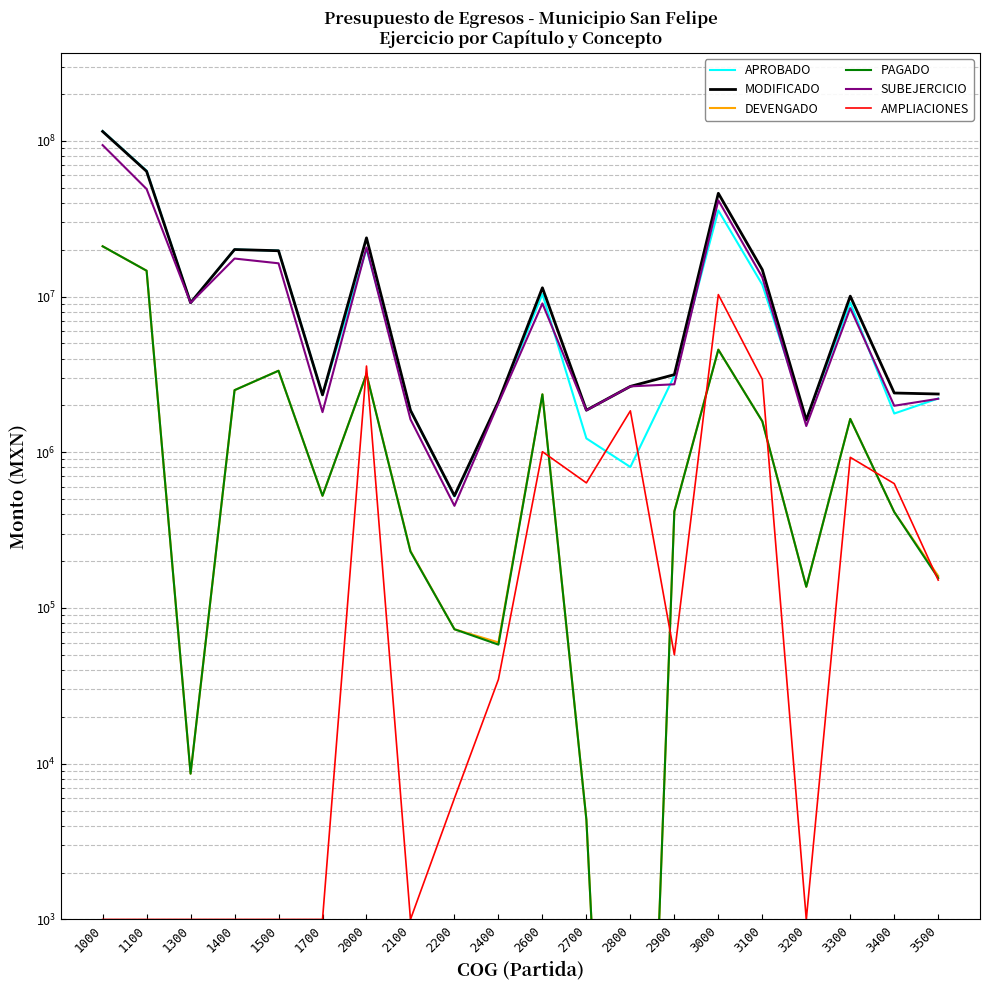

True or false: DEVENGADO and PAGADO intersect in this chart.

False